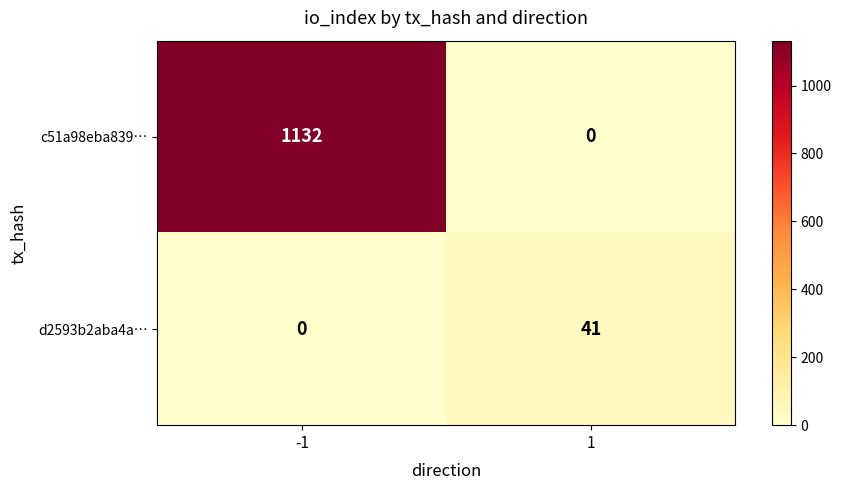

The d2593b2aba4a… series shows 0 at -1. True or false?

True